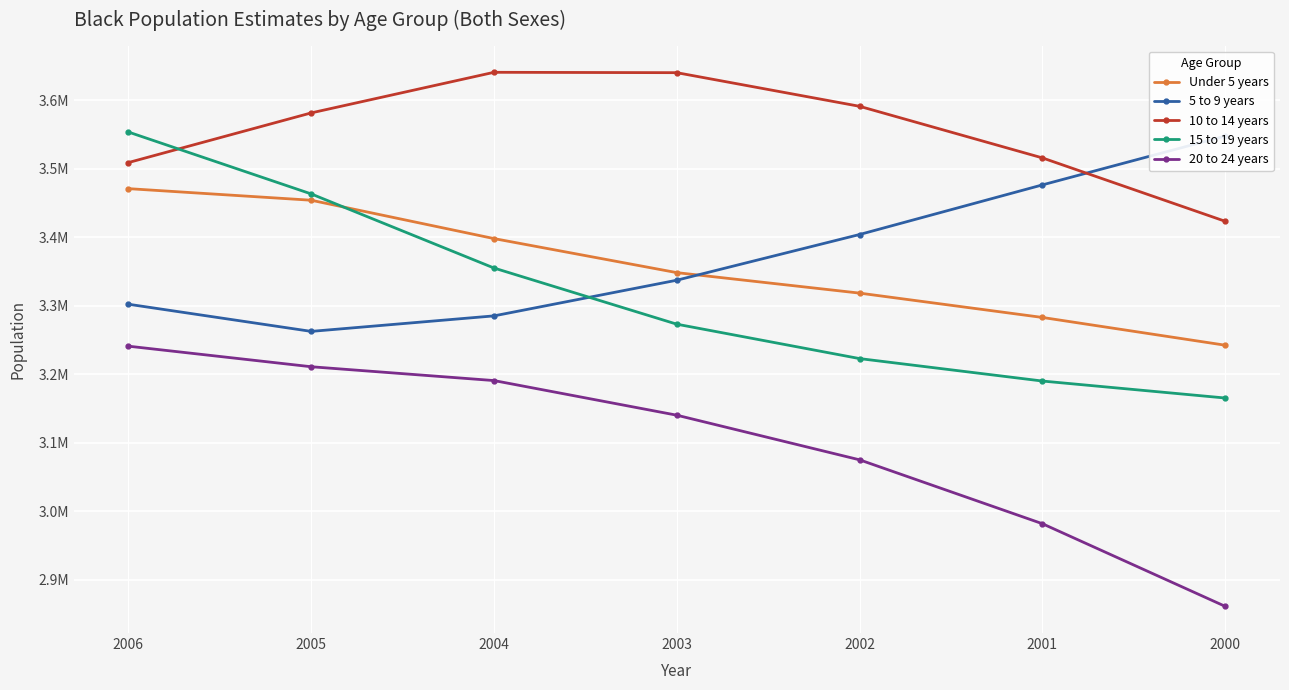

Which series changed the most between 2006 and 2002?

15 to 19 years